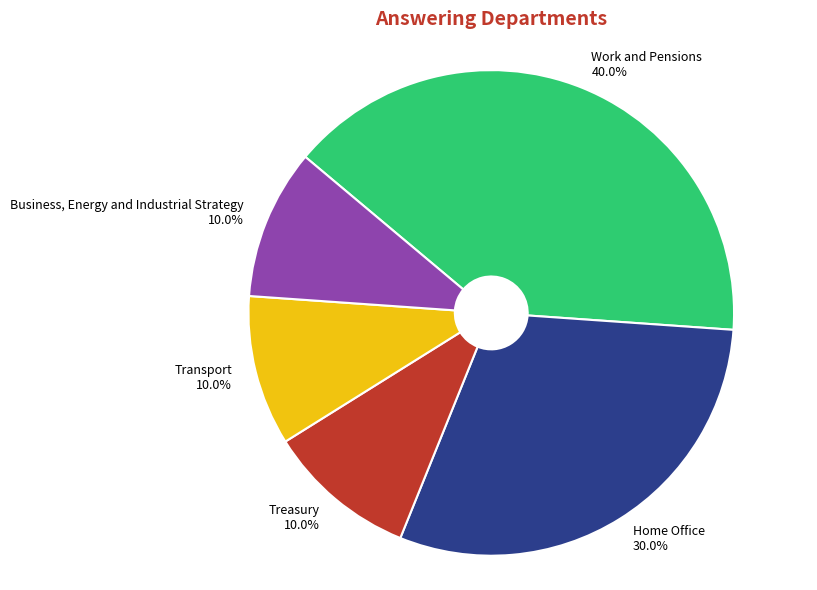

Is there any slice that represents more than half of the pie?

No